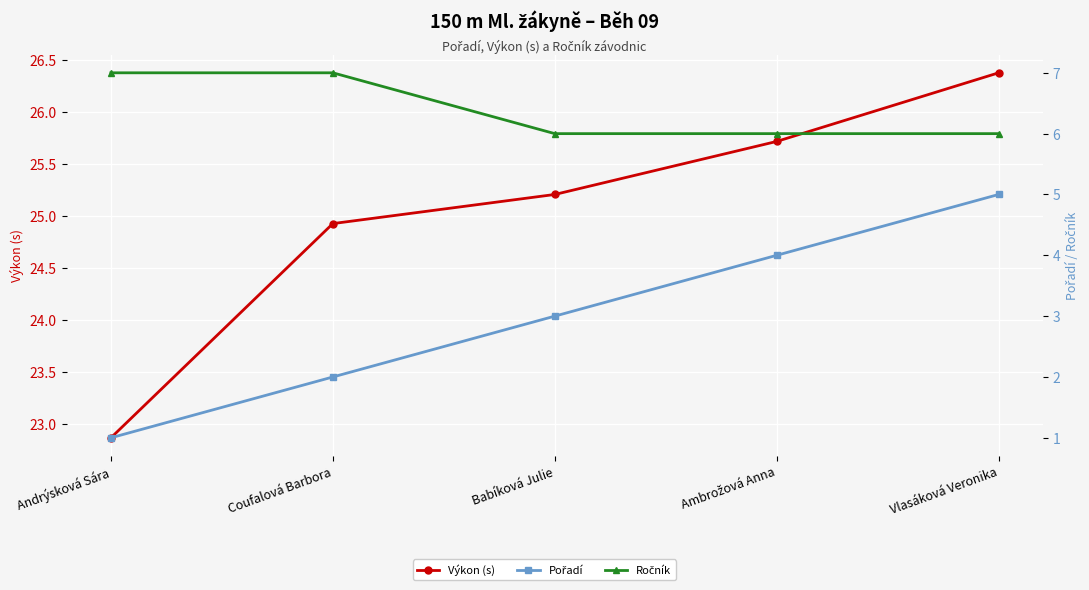

What is the label of the 2nd point from the right?

Ambrožová Anna